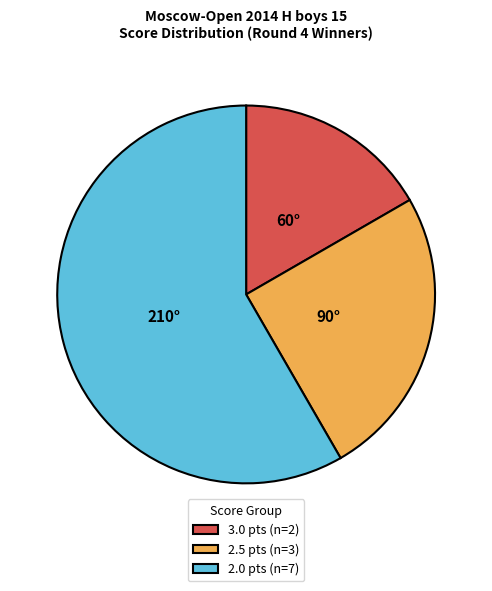

How many slices are in this pie chart?

3